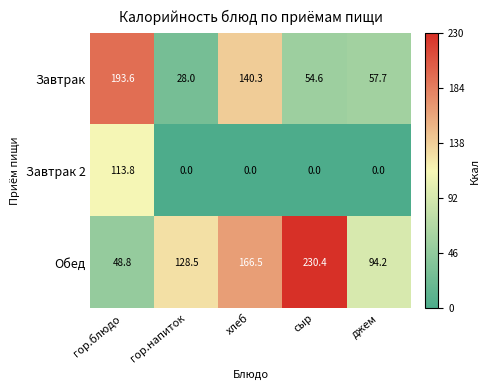

What is the difference between the highest and lowest values at гор.блюдо?

144.8